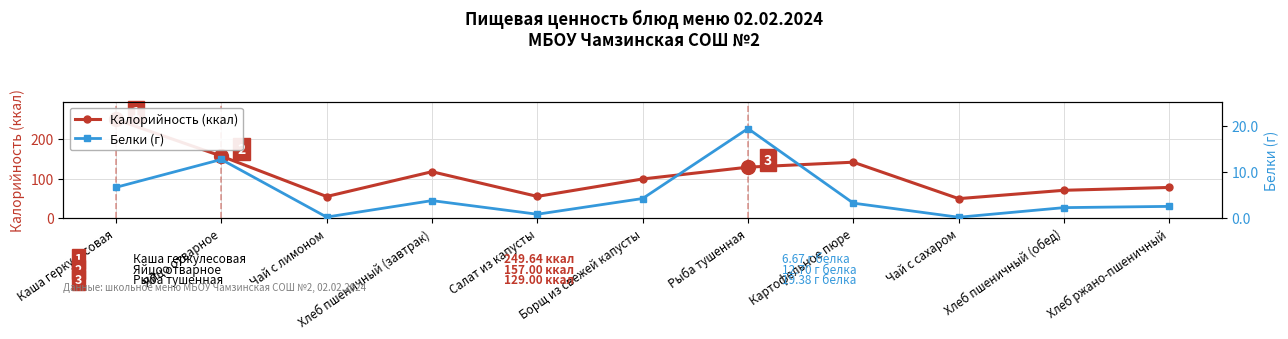

Is it true that Белки (г) equals 6.7 at Каша геркулесовая?

True